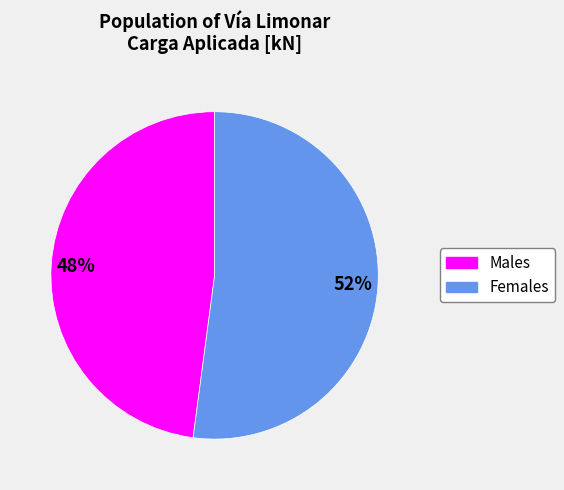

Which has a higher value, Males or Females?

Females